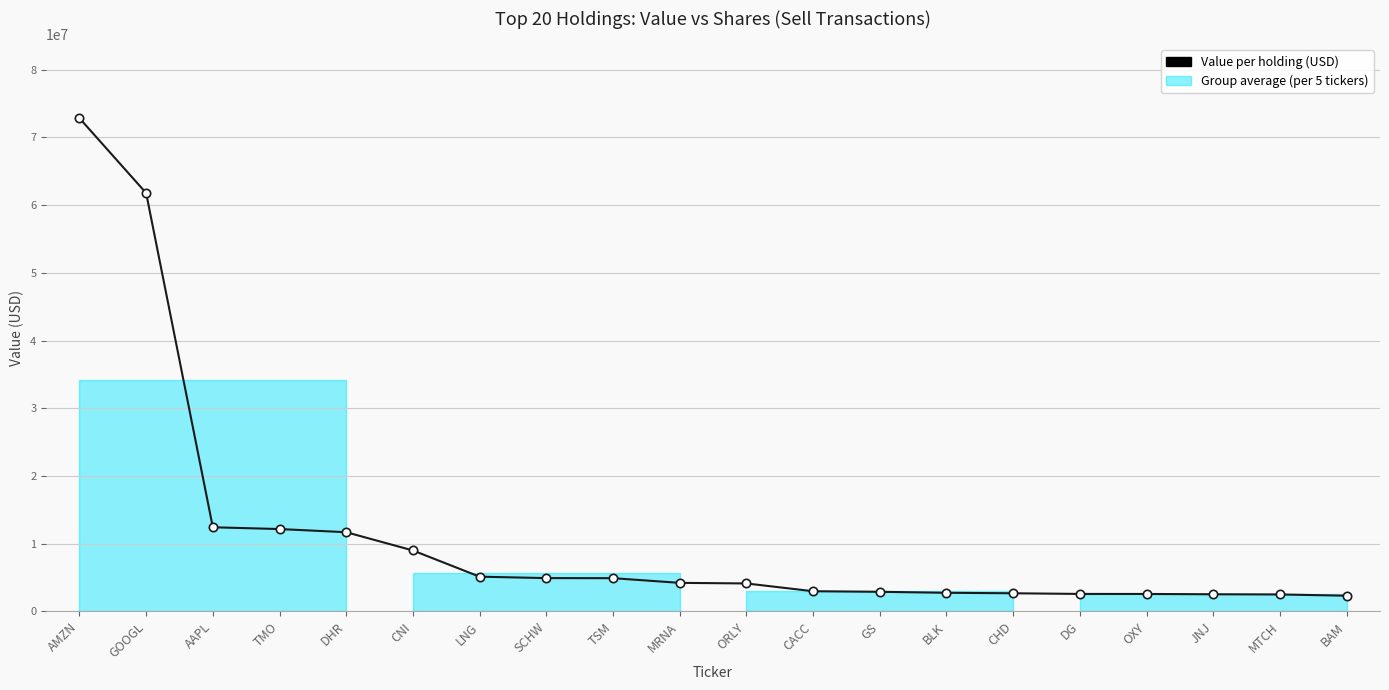

What is the label of the 4th point from the left?

TMO